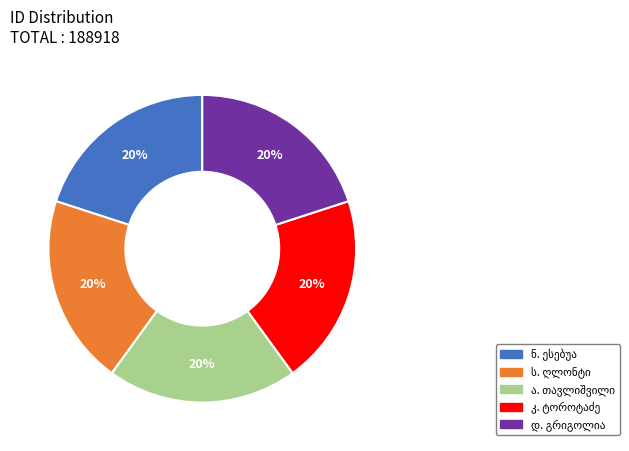

To the nearest percent, what is the average slice percentage?

20%